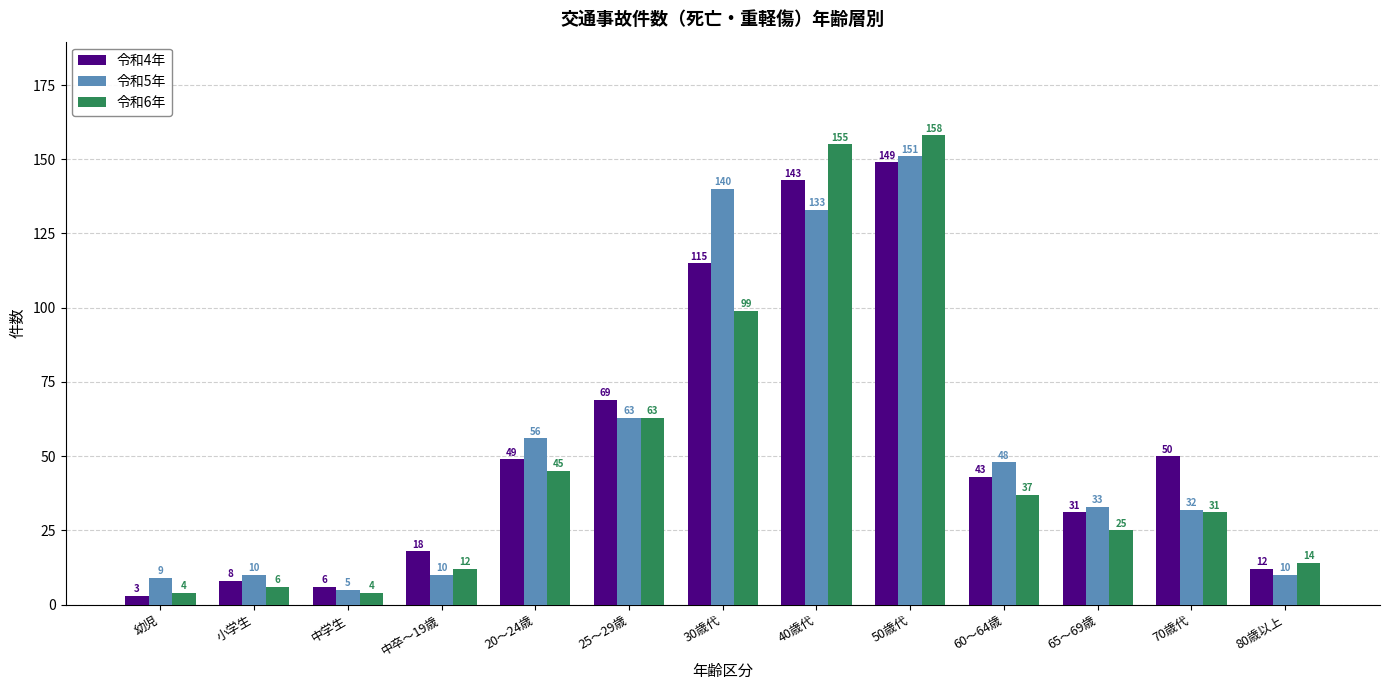

True or false: 令和5年 has a value of 97 at 25～29歳.

False